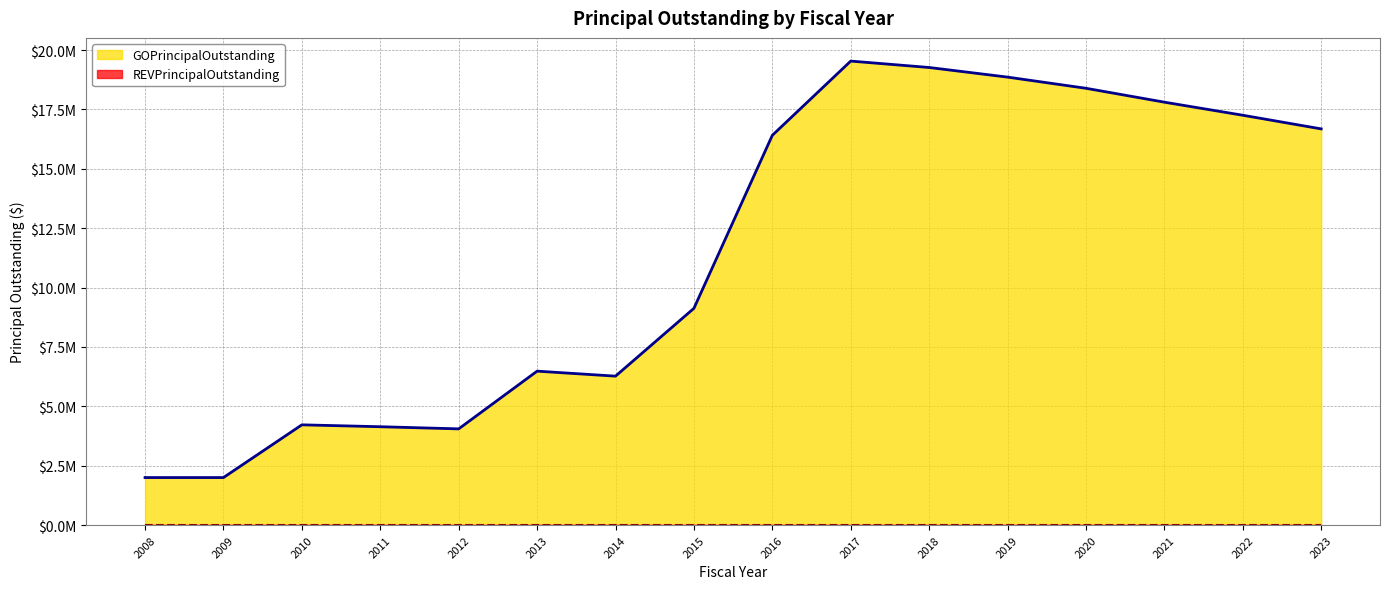

What is the change in value from 2008 to 2023?

+14680000